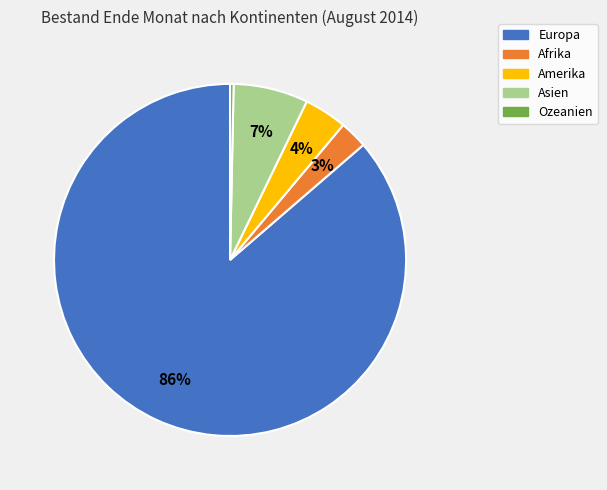

How many slices are in this pie chart?

5